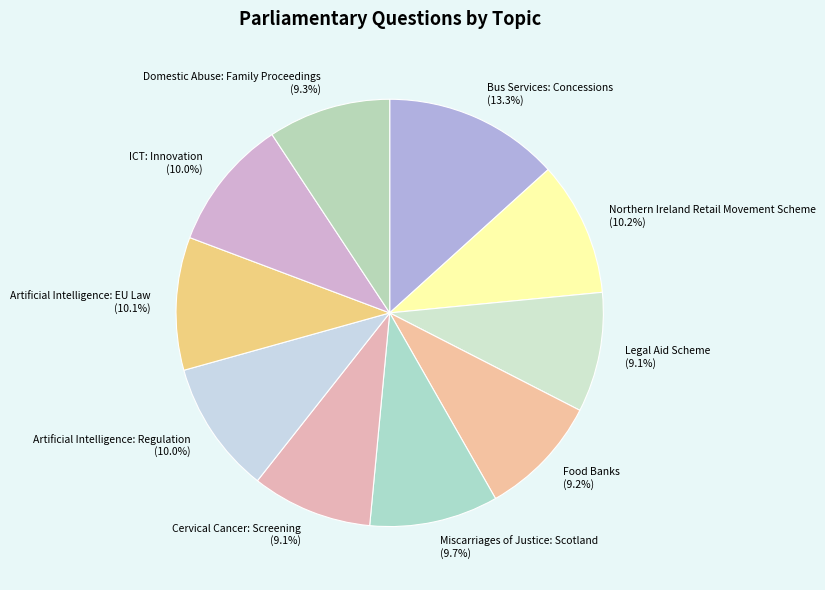

What is the largest slice in the pie chart?

Bus Services: Concessions